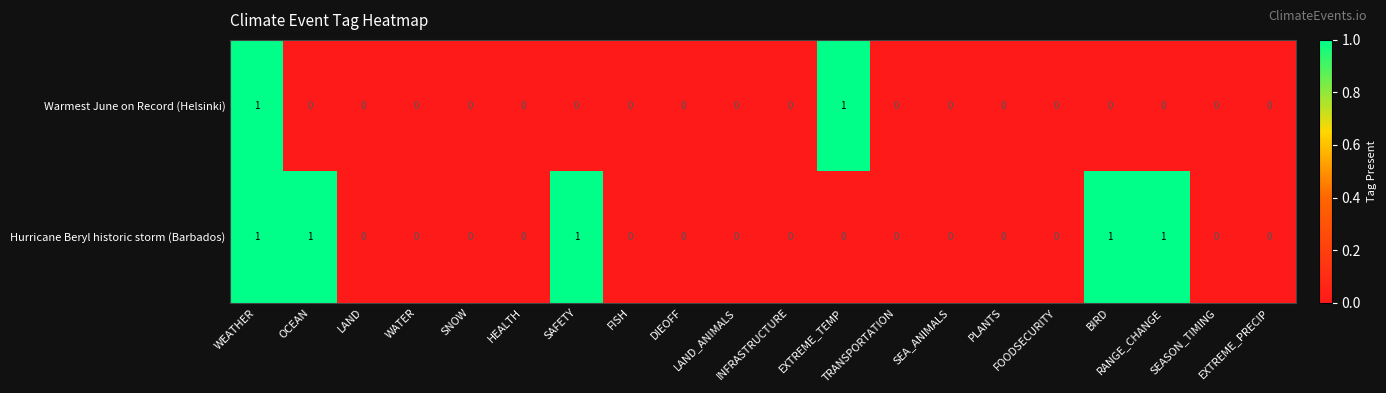

Count the Hurricane Beryl historic storm (Barbados) values in the range 0 to 1.

20